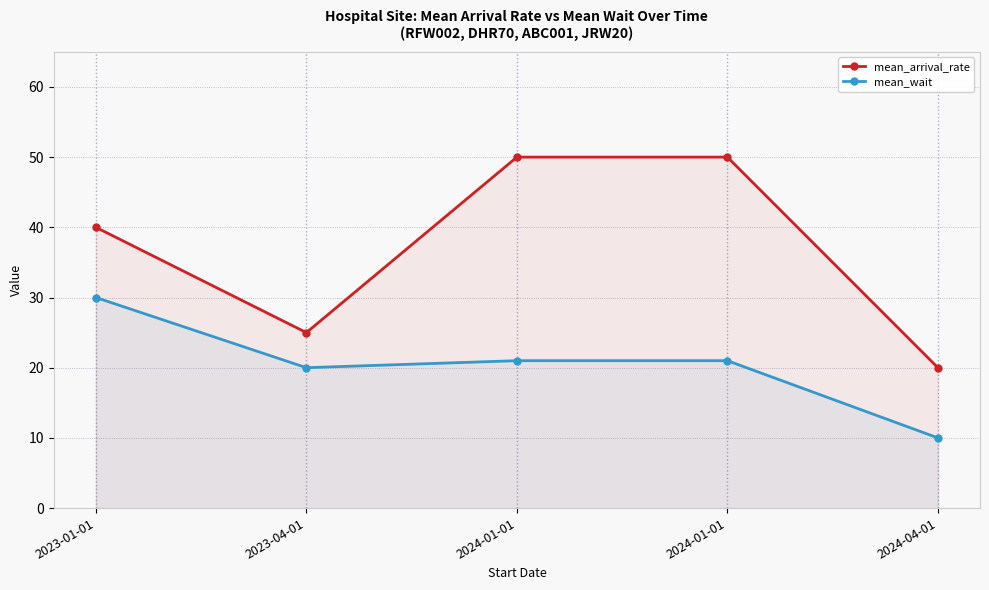

What is the difference between the second highest and minimum values in the mean_wait series?

11